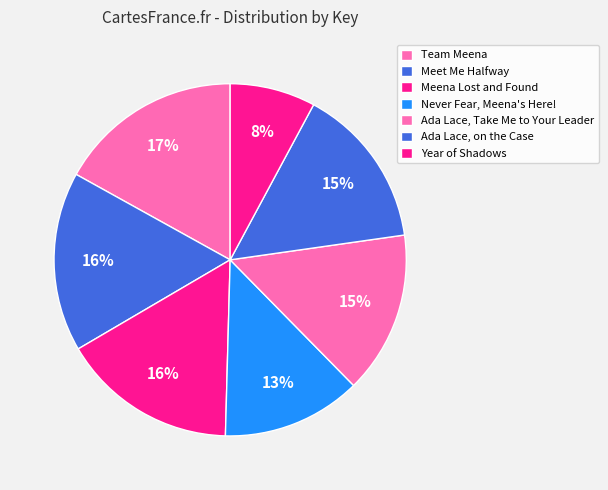

To the nearest percent, what is the average slice percentage?

14%